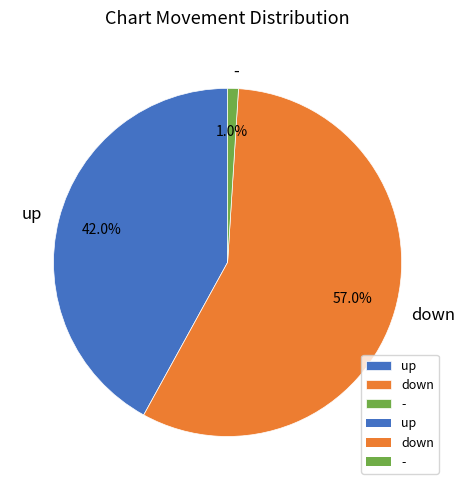

Approximately how many times larger is the value at down compared to -?

57.0